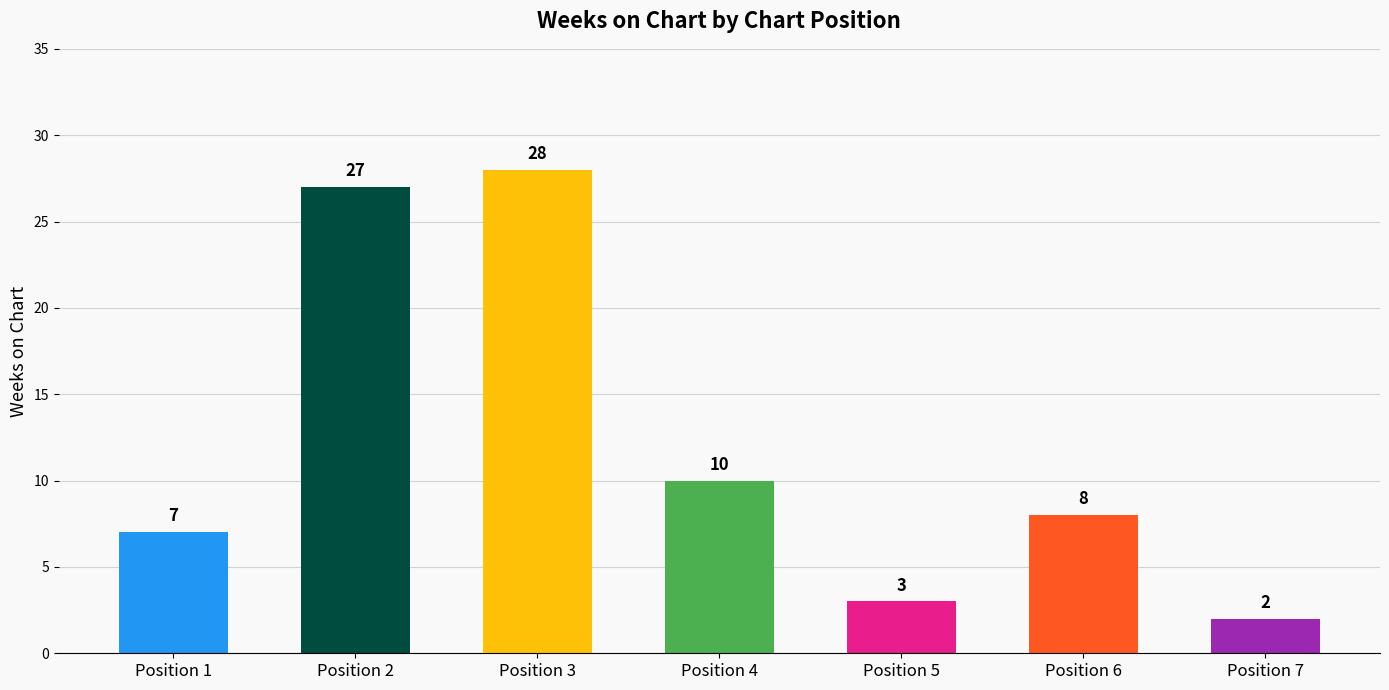

Count the number of data series in this chart.

1